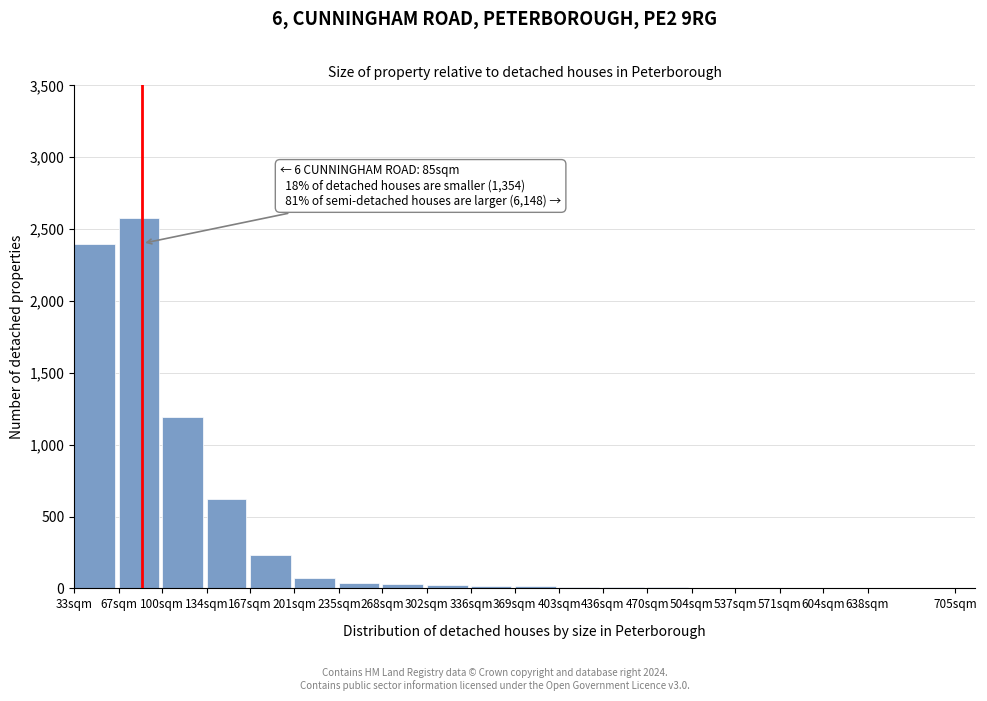

What is the sum of all values?

7275